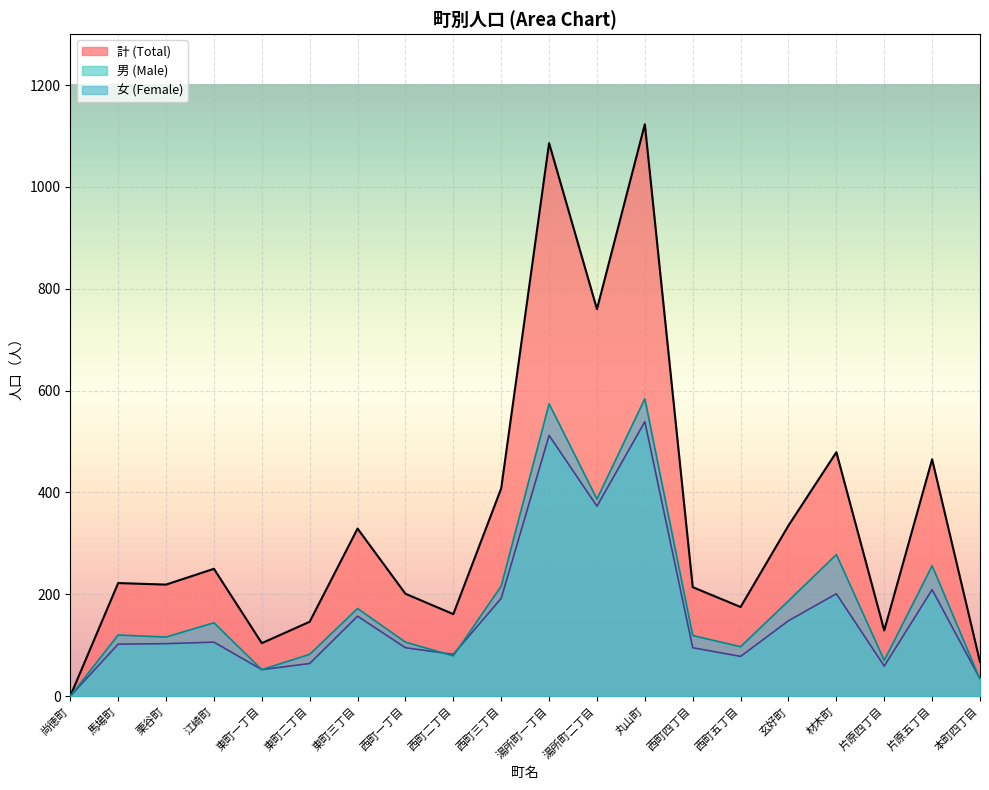

Is the value of 女 (Female) at 玄好町 greater than the value of 計 (Total) at 江崎町?

No